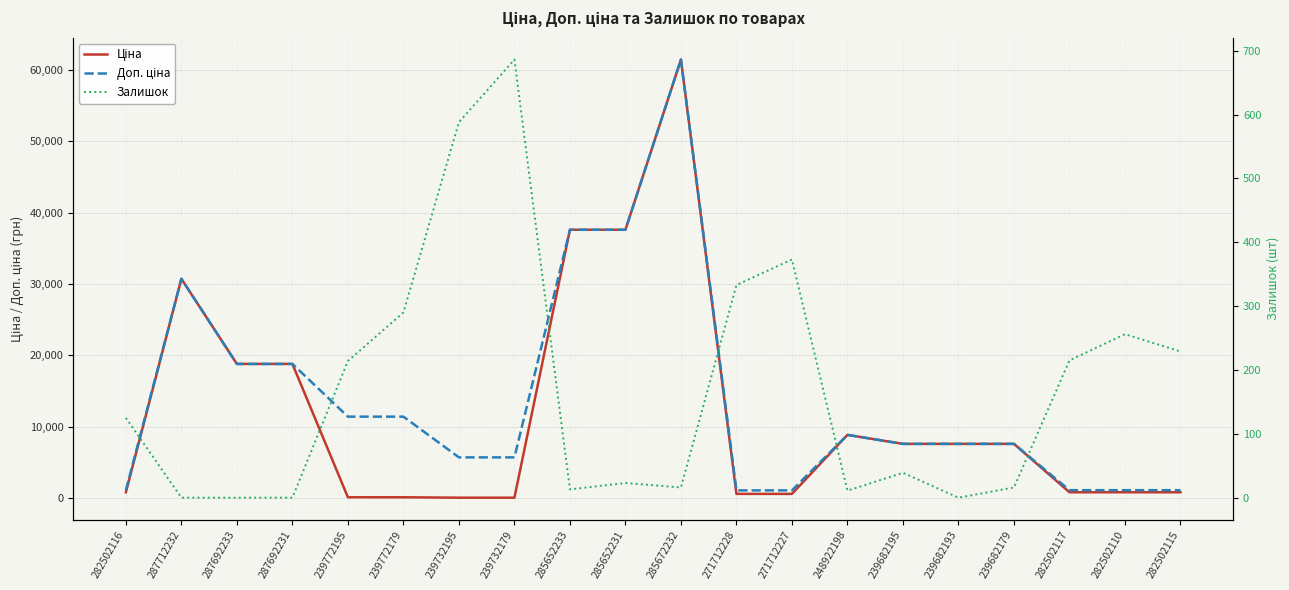

Which series has the widest spread of values?

Ціна